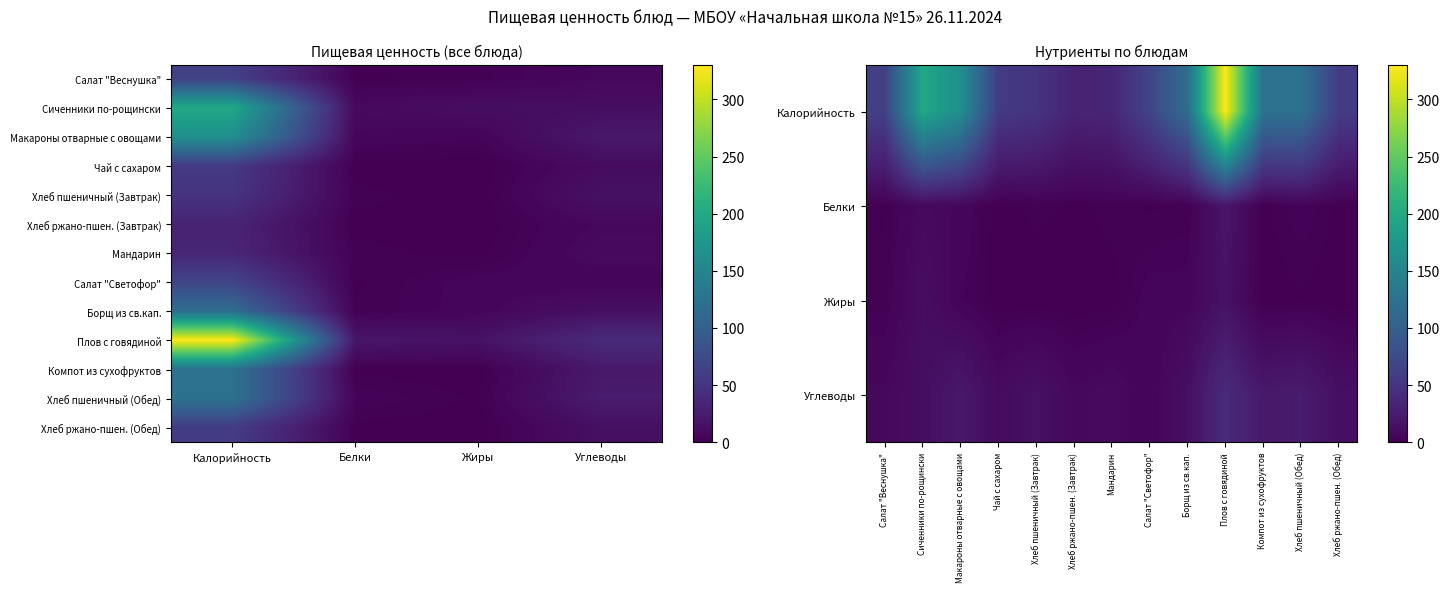

Count the number of data series in this chart.

13